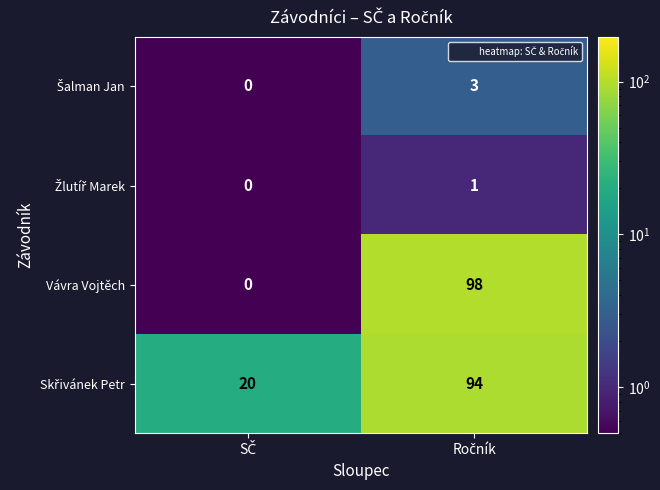

Which series has the largest range (max minus min)?

Vávra Vojtěch